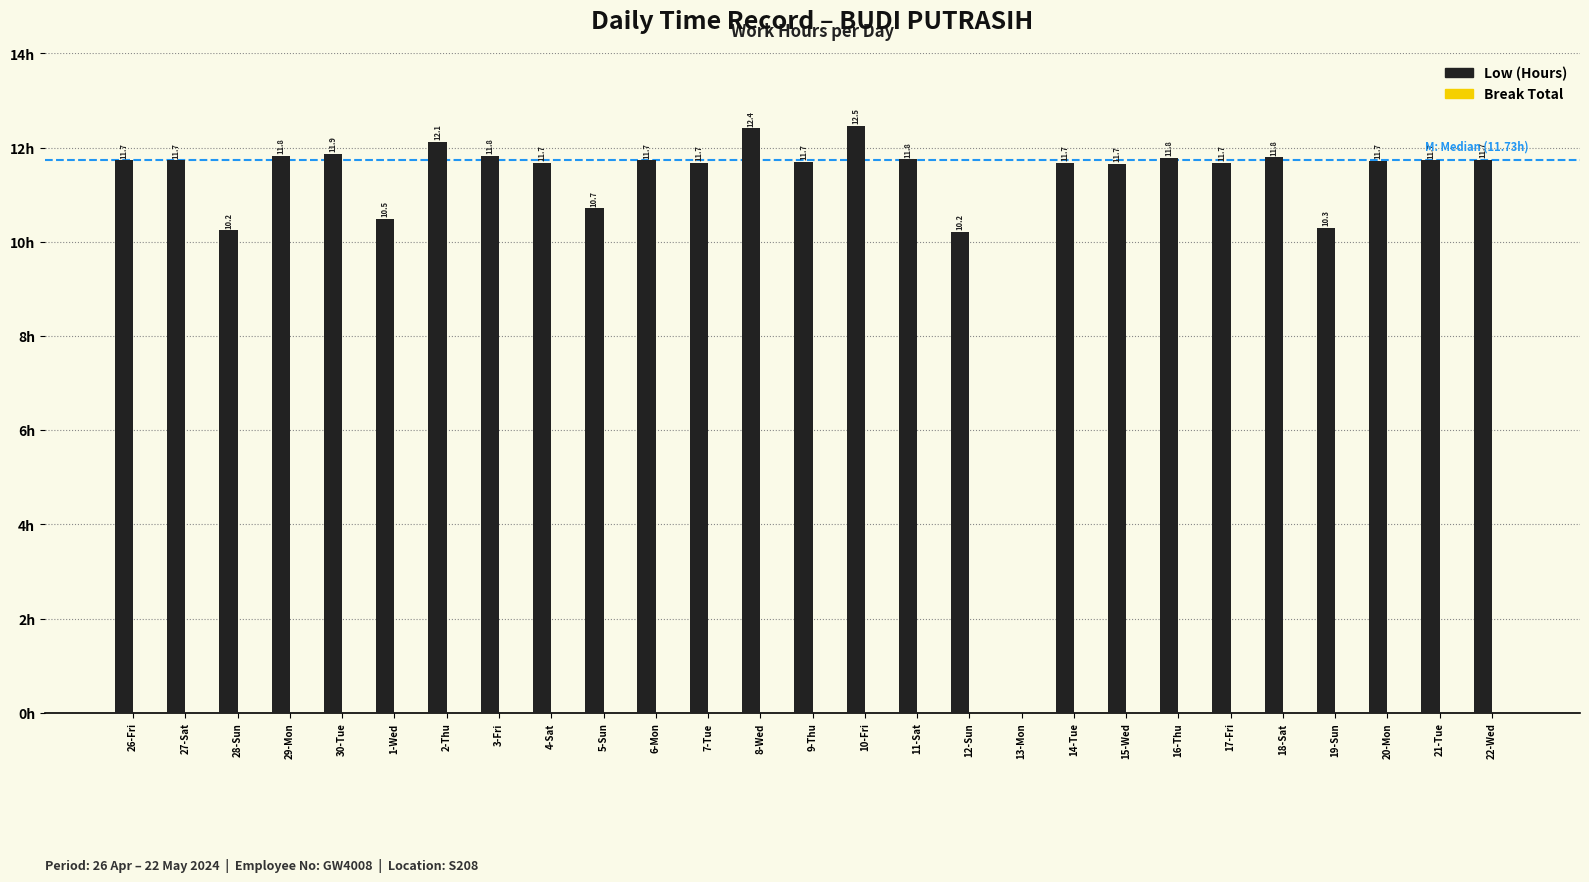

Are the bars horizontal?

No